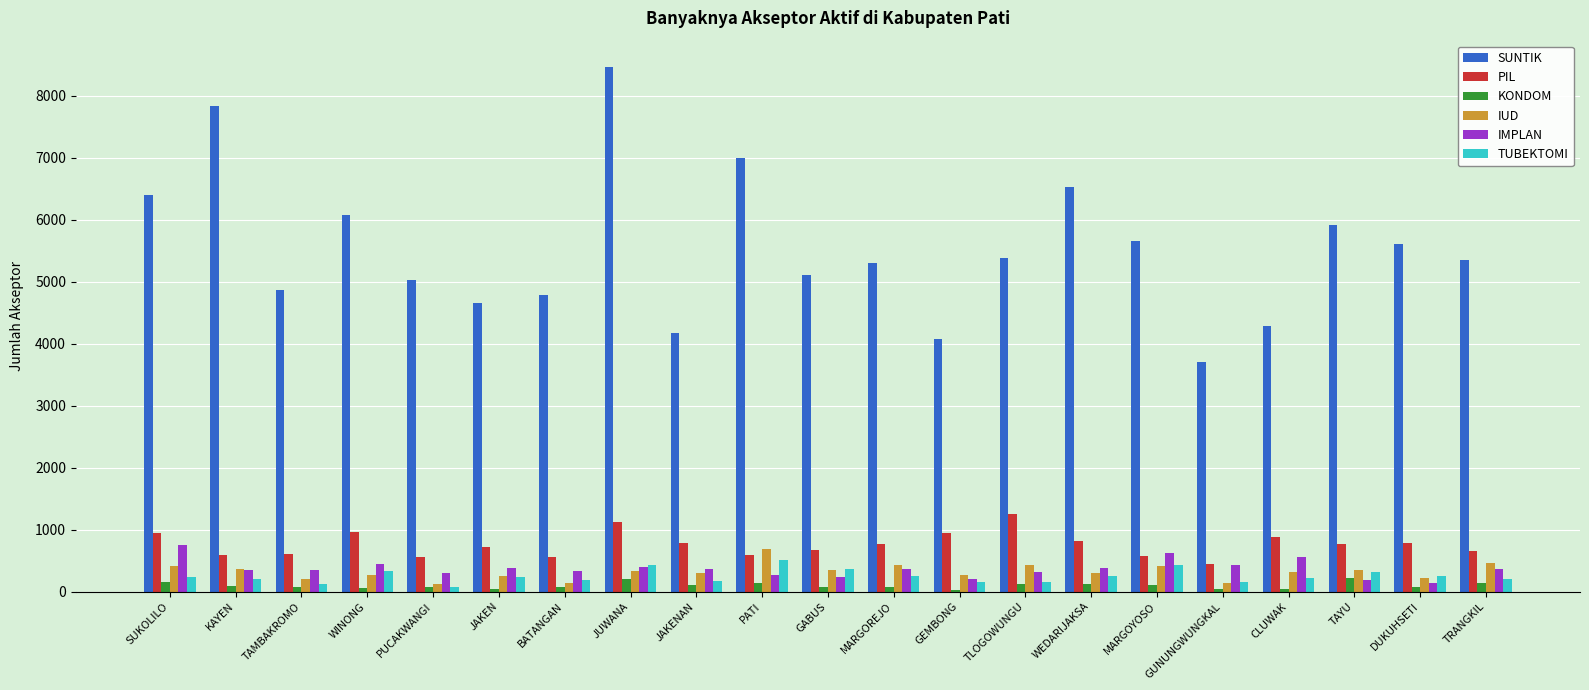

How many groups of bars are there?

21